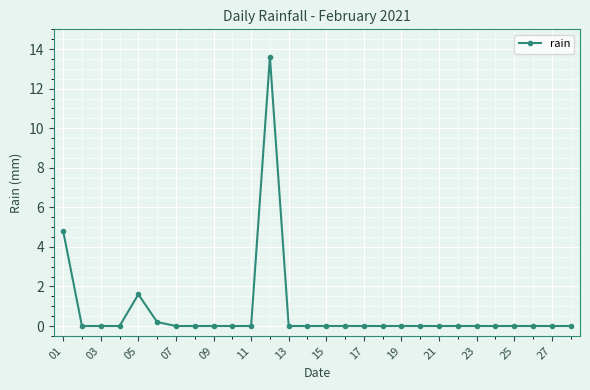

True or false: the data has more than 1 interior local peaks.

True